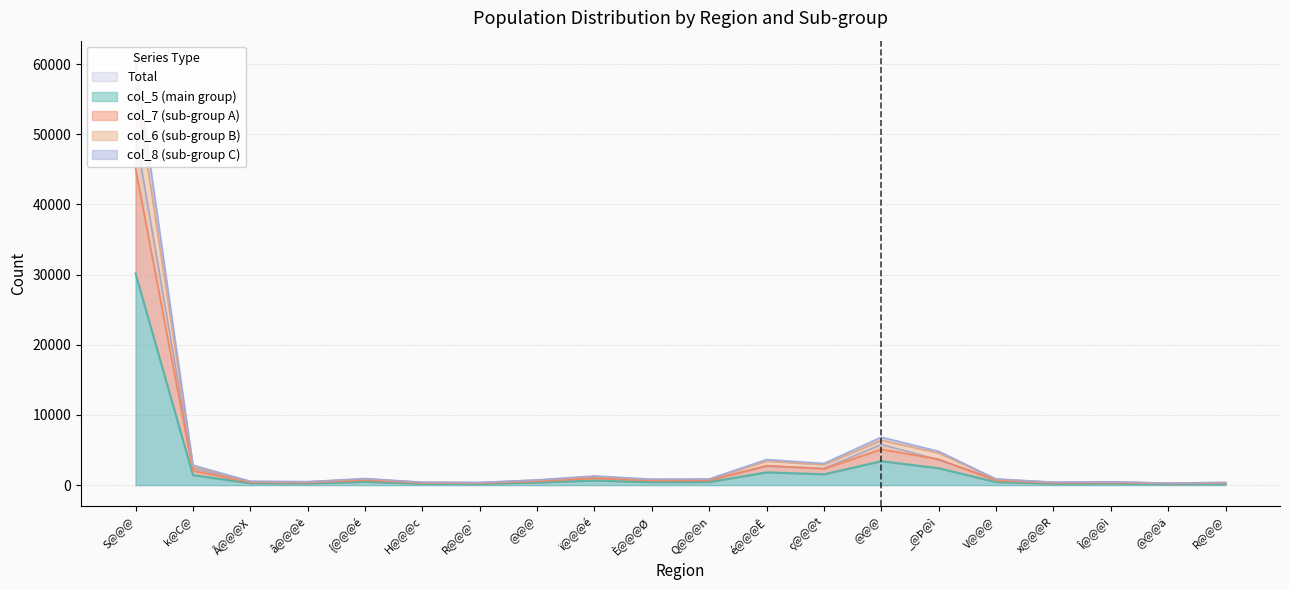

True or false: col_6 has a value of 824 at V@@@.

True